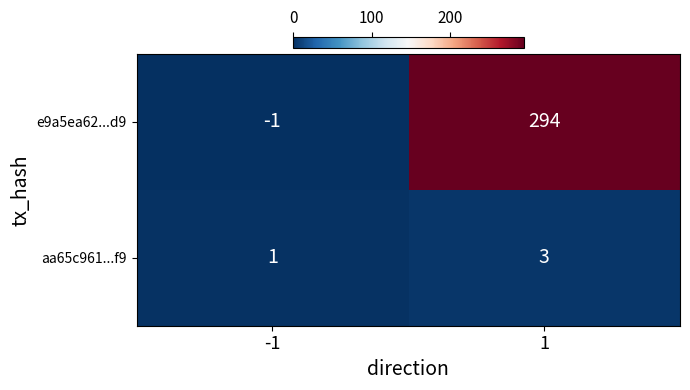

Is it true that e9a5ea62...d9 equals -1 at -1?

True